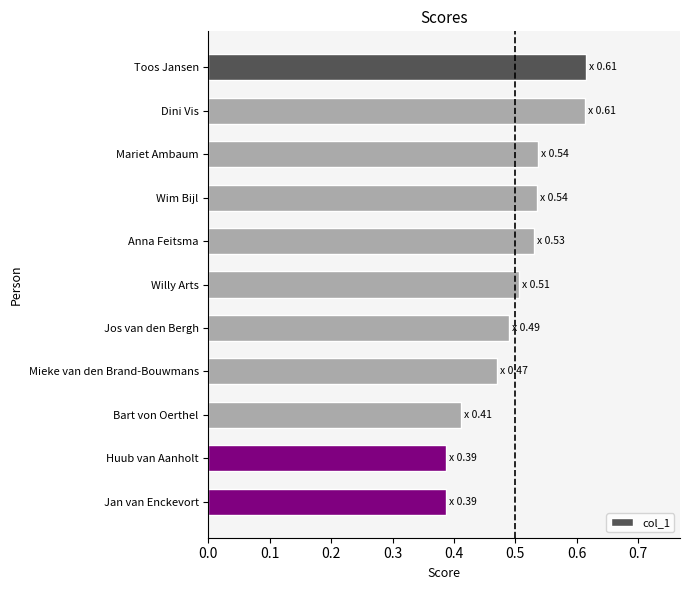

What position from the top is Wim Bijl?

4